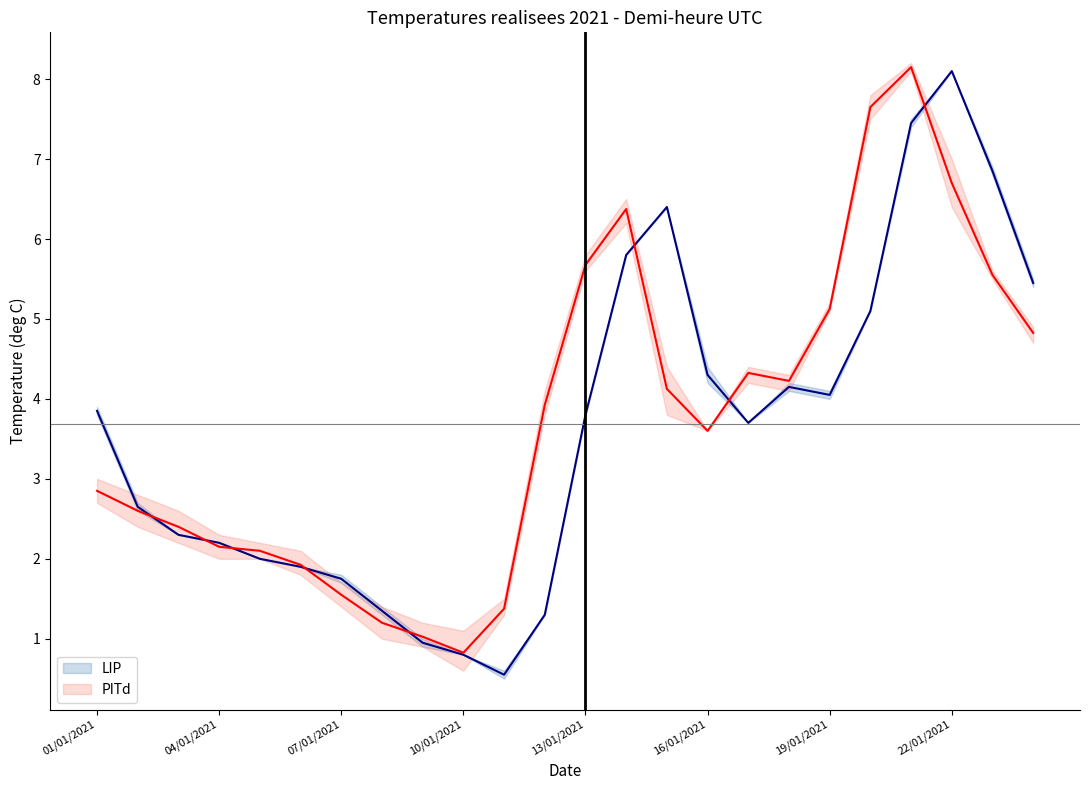

What are all the series names shown in the legend?

LIP, PITd